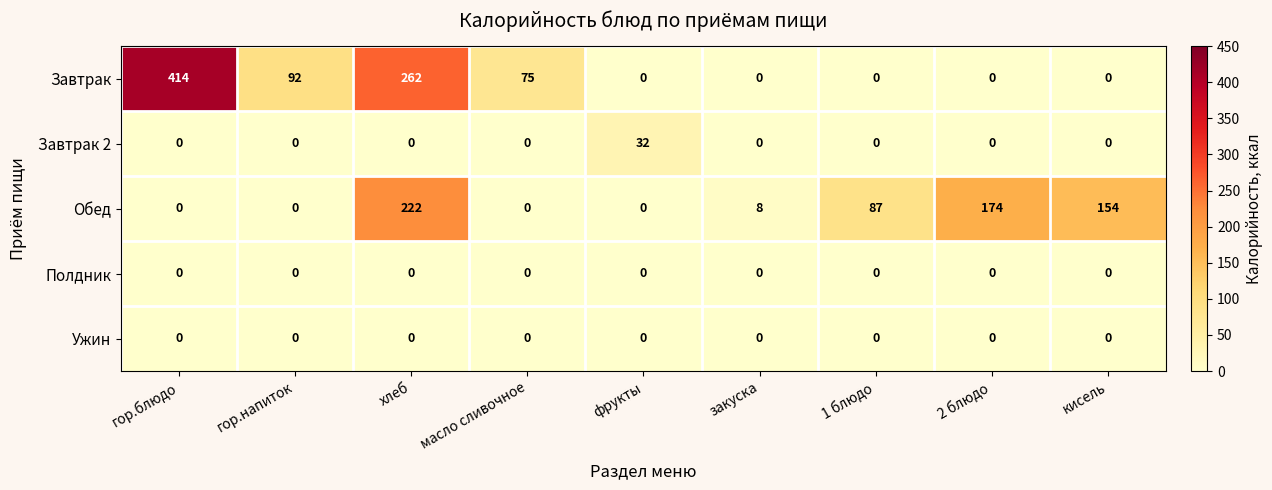

What is the difference between the maximum and minimum values in the Завтрак 2 series?

32